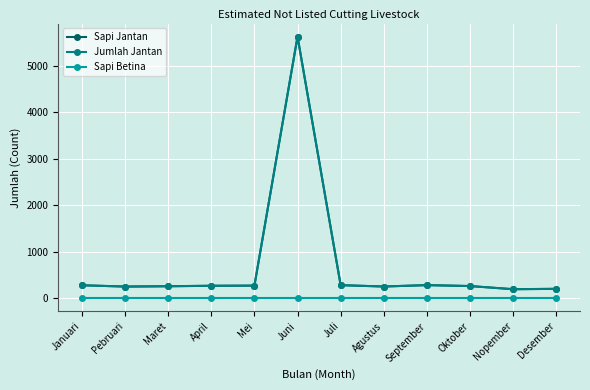

Is this an area chart (filled region under the line)?

No